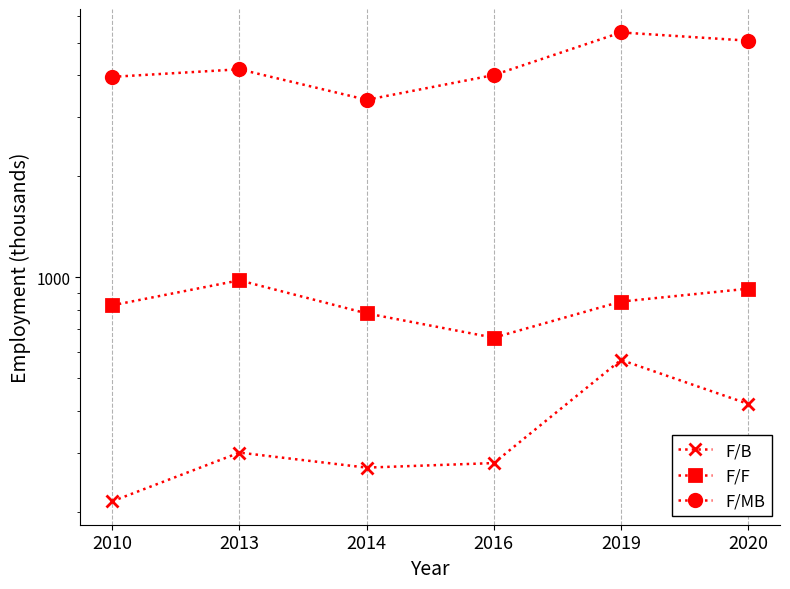

What is the value of the F/MB point at the 1st from the left?

3957.2